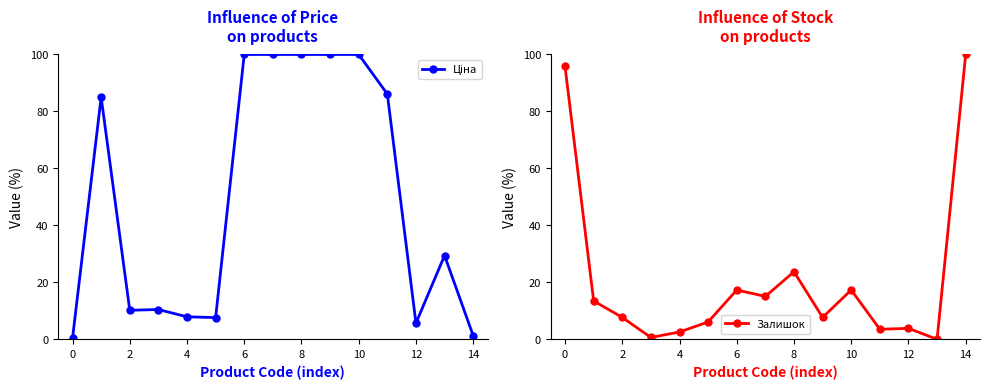

Reading left to right, extract all data points from this chart.

Ціна: 0.4	85.0	10.2	10.5	7.9	7.6	100.0	100.0	100.0	100.0	100.0	86.1	5.7	29.4	1.3
Залишок: 95.8	13.5	7.7	0.6	2.6	6.1	17.3	15.1	23.7	7.7	17.3	3.5	3.8	0.0	100.0